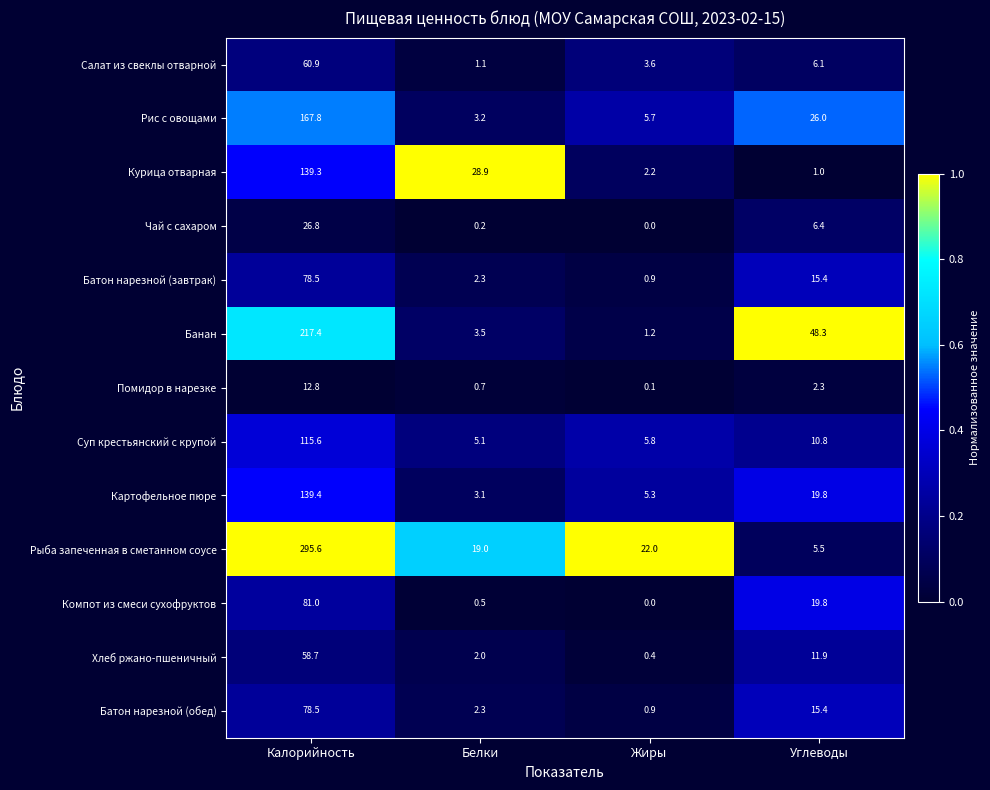

Which series changed the most between Белки and Жиры?

Курица отварная